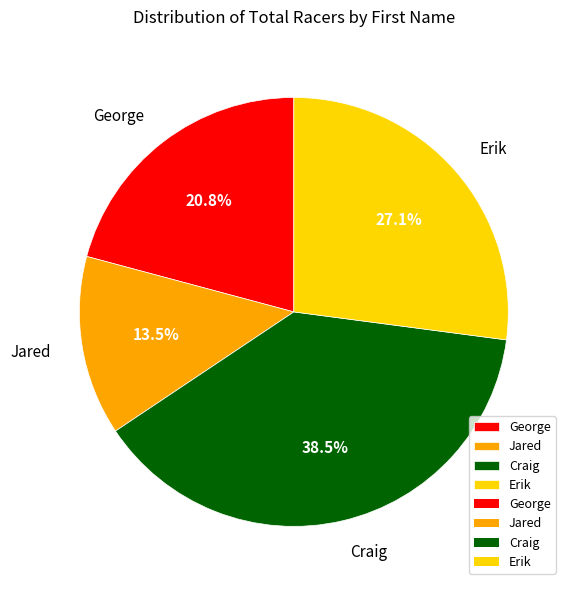

How much of the chart is everything except Jared?

86.5%